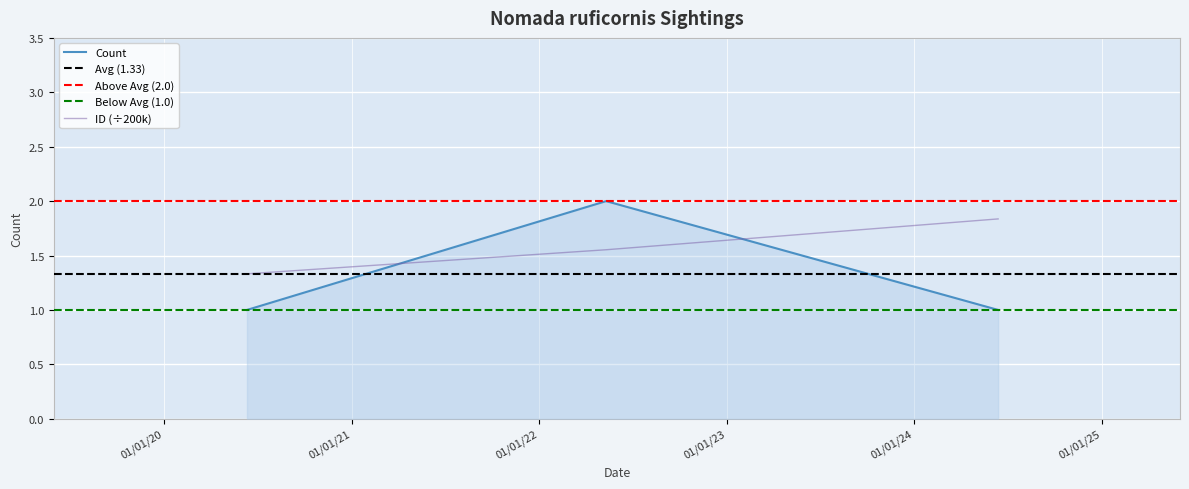

Count the number of data series in this chart.

2